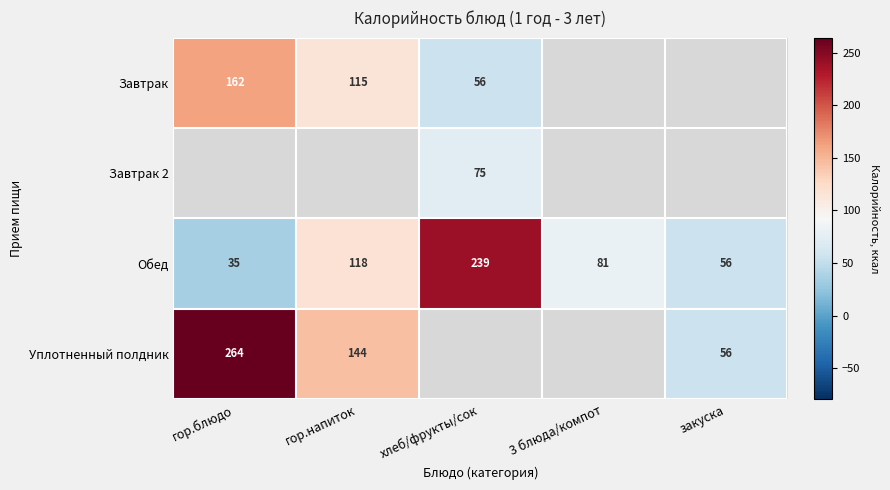

True or false: Уплотненный полдник has a value of 230.9 at гор.напиток.

False